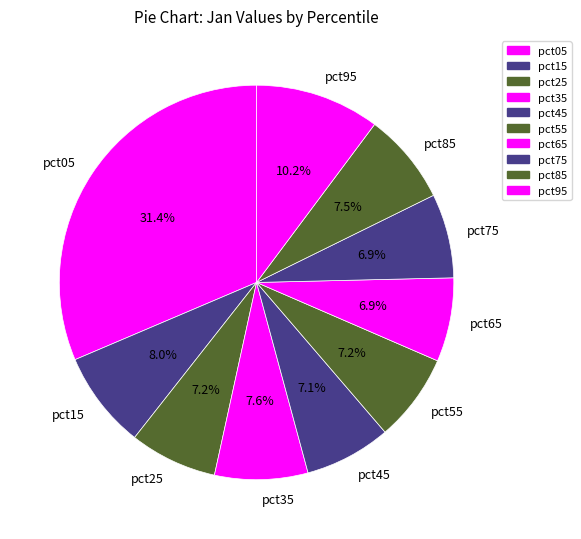

Count the number of slices in the pie.

10